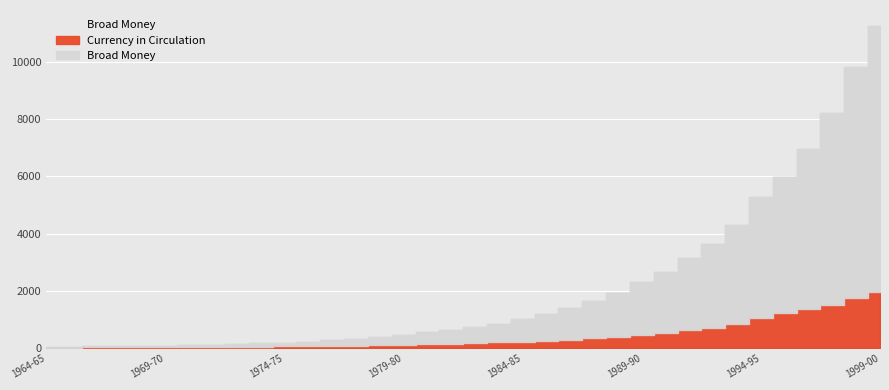

True or false: Broad Money and Currency in Circulation intersect in this chart.

False